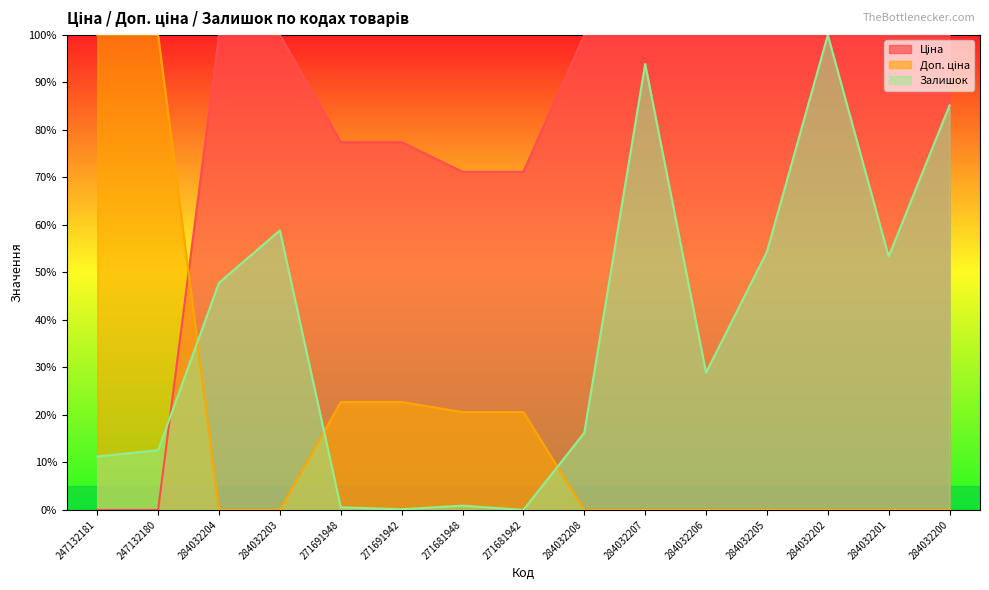

Between 284032202 and 271681948, which is larger?

284032202